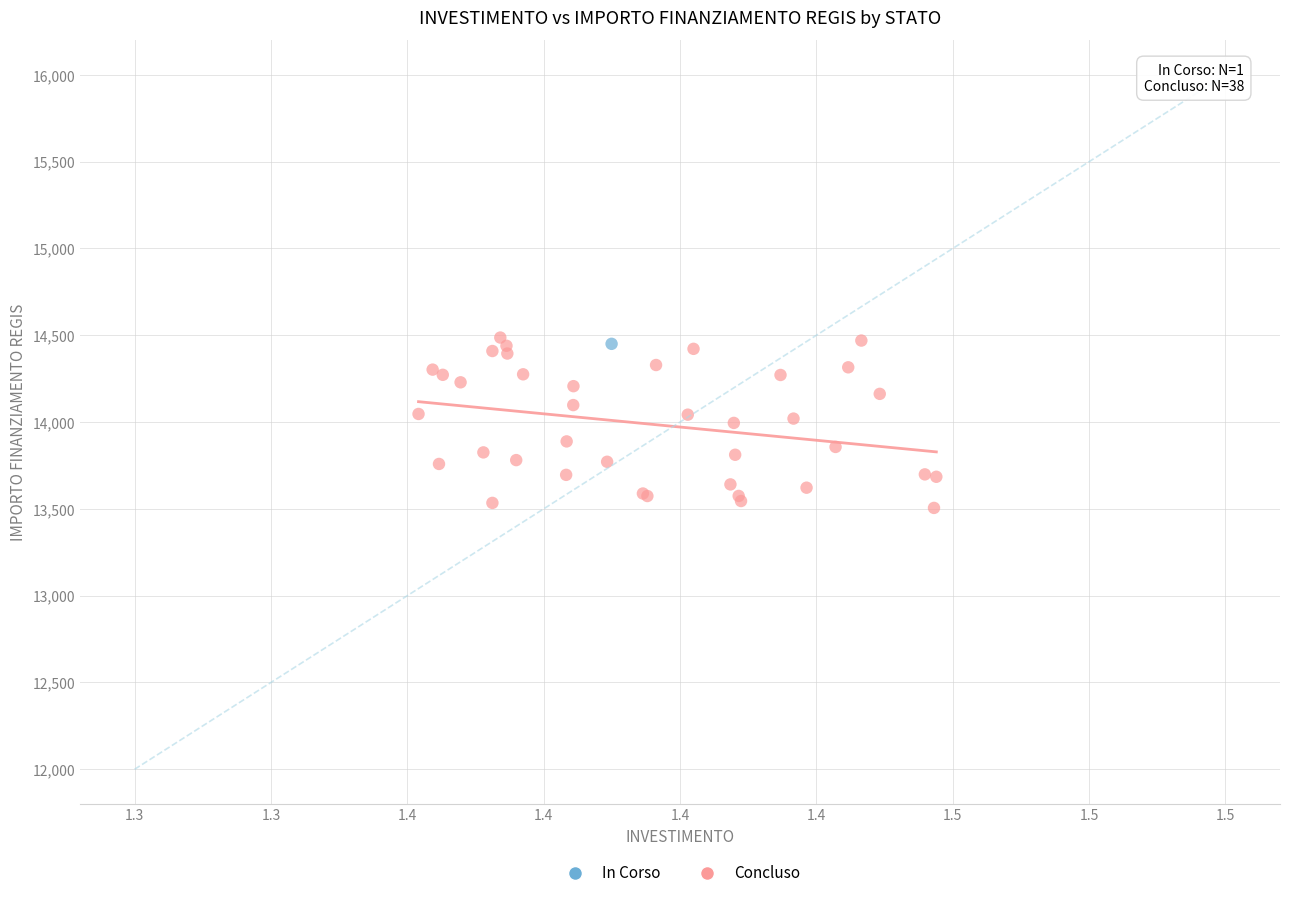

What are all the series names shown in the legend?

In Corso, Concluso